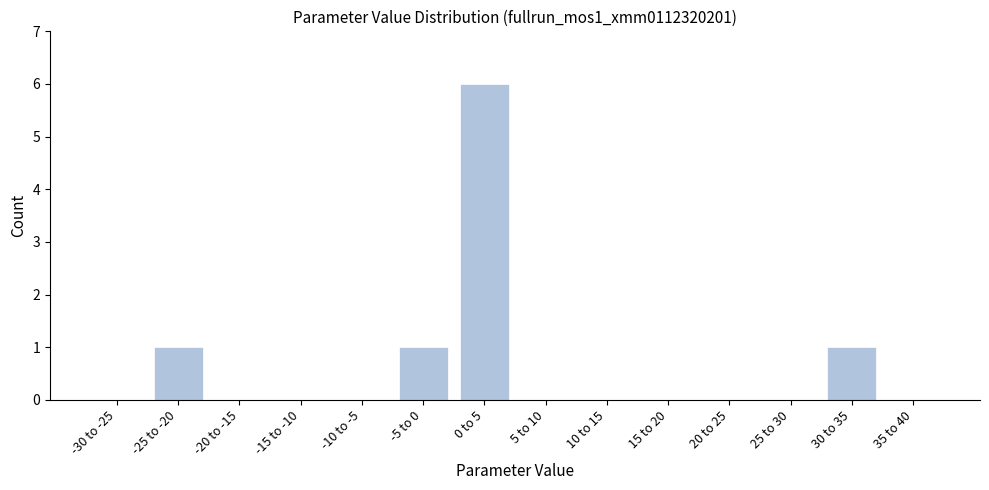

Reading left to right, what are all the values shown in this chart?

-30 to -25=0	-25 to -20=1	-20 to -15=0	-15 to -10=0	-10 to -5=0	-5 to 0=1	0 to 5=6	5 to 10=0	10 to 15=0	15 to 20=0	20 to 25=0	25 to 30=0	30 to 35=1	35 to 40=0